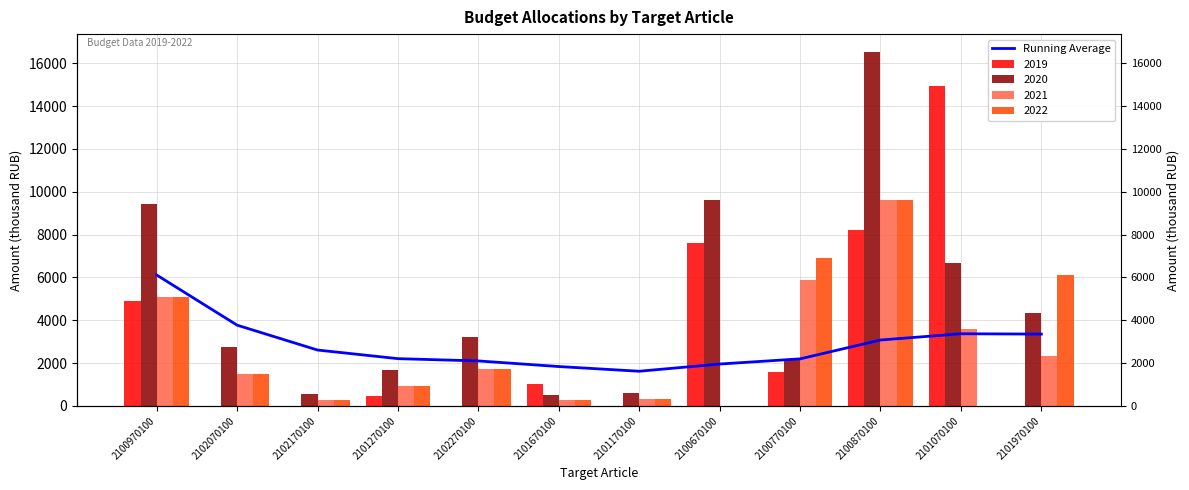

Between 2100770100 and 2101670100, which is larger?

2100770100